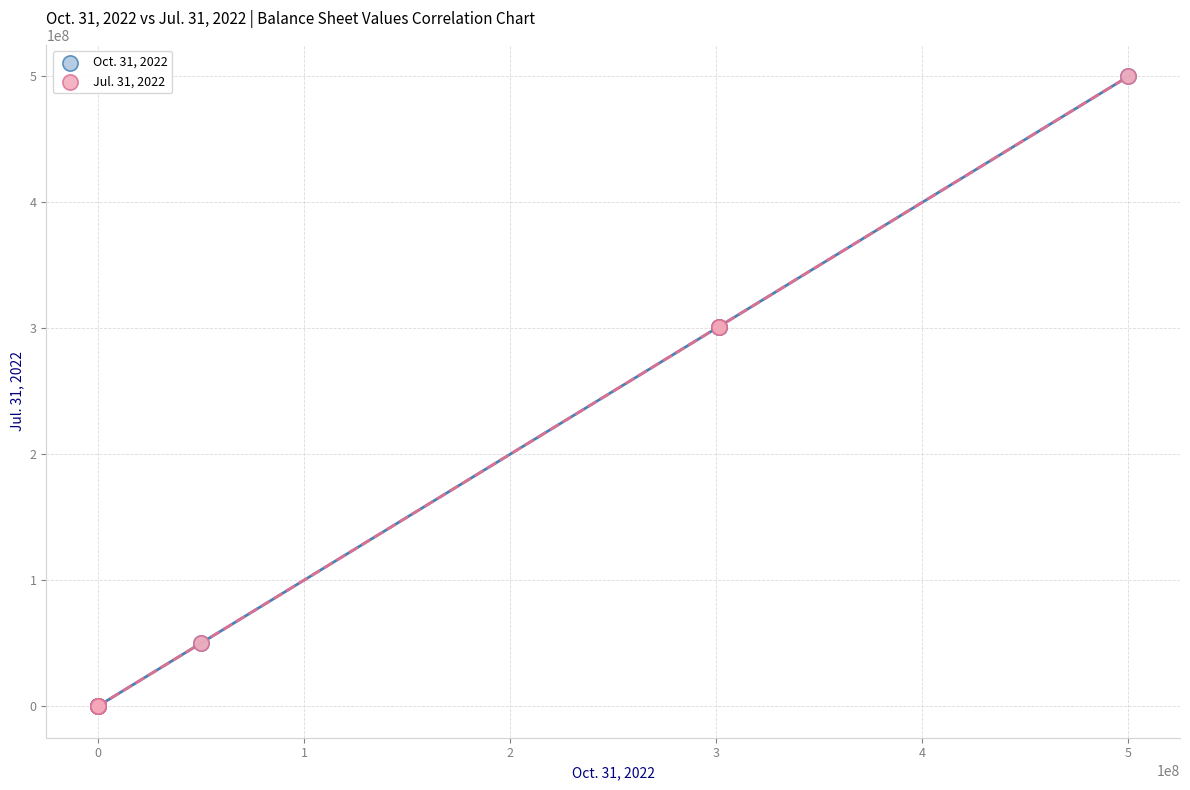

What are all the series names shown in the legend?

Oct. 31, 2022, Jul. 31, 2022